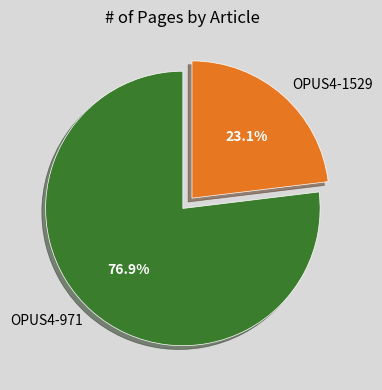

Which category accounts for the majority?

OPUS4-971